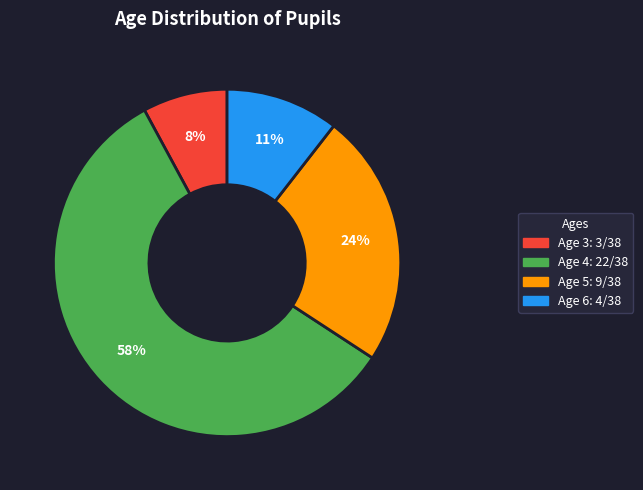

To the nearest percent, what is the difference between the largest and smallest slice percentages?

50%